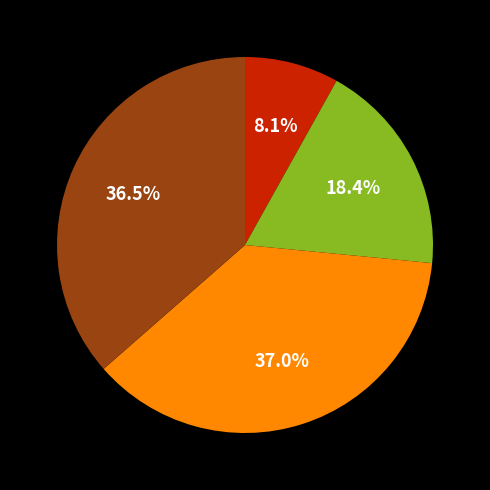

Is there any slice that represents more than half of the pie?

No